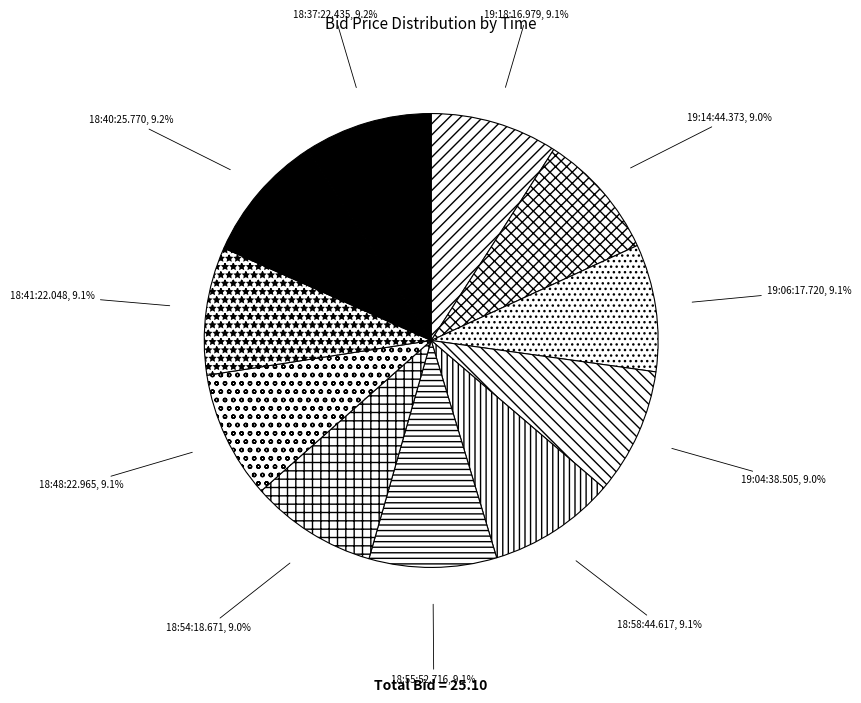

Does any single category account for the majority?

No